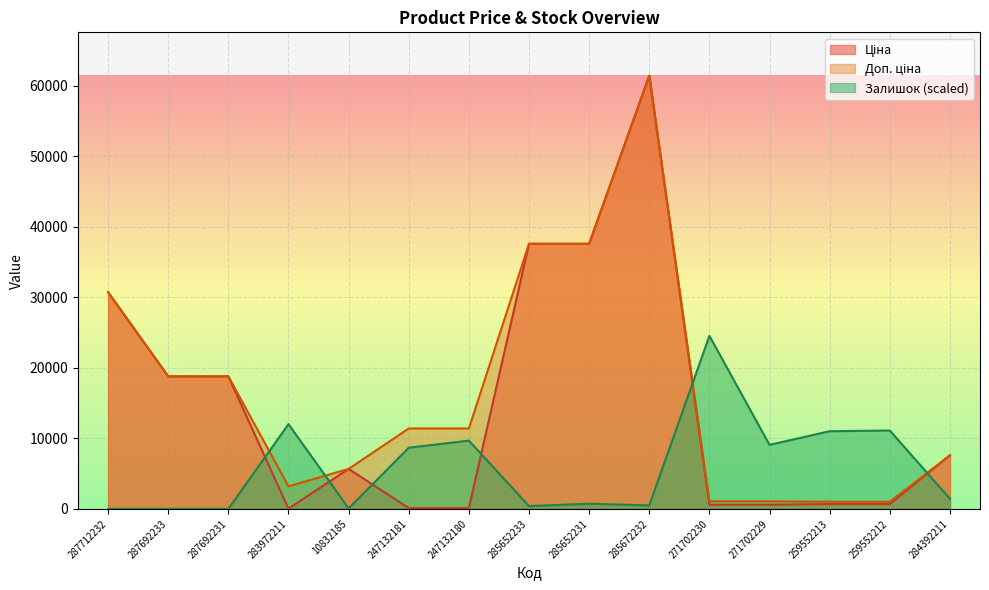

Reading left to right, transcribe all the data shown in this chart.

Ціна: 287712232=30717.1	287692233=18796.8	287692231=18796.8	283972211=32.0	10832185=5673.8	247132181=114.1	247132180=114.1	285652233=37593.6	285652231=37593.6	285672232=61434.3	271702230=589.9	271702229=589.9	259552213=693.7	259552212=693.7	284392211=7596.5
Доп. ціна: 287712232=30717.1	287692233=18796.8	287692231=18796.8	283972211=3205.0	10832185=5673.8	247132181=11410.0	247132180=11410.0	285652233=37593.6	285652231=37593.6	285672232=61434.3	271702230=1081.7	271702229=1081.7	259552213=1024.6	259552212=1024.6	284392211=7596.5
Залишок: 287712232=0.0	287692233=0.0	287692231=0.0	283972211=12019.7	10832185=66.8	247132181=8680.9	247132180=9682.6	285652233=400.7	285652231=734.5	285672232=500.8	271702230=24540.3	271702229=9081.6	259552213=11018.1	259552212=11118.3	284392211=1435.7